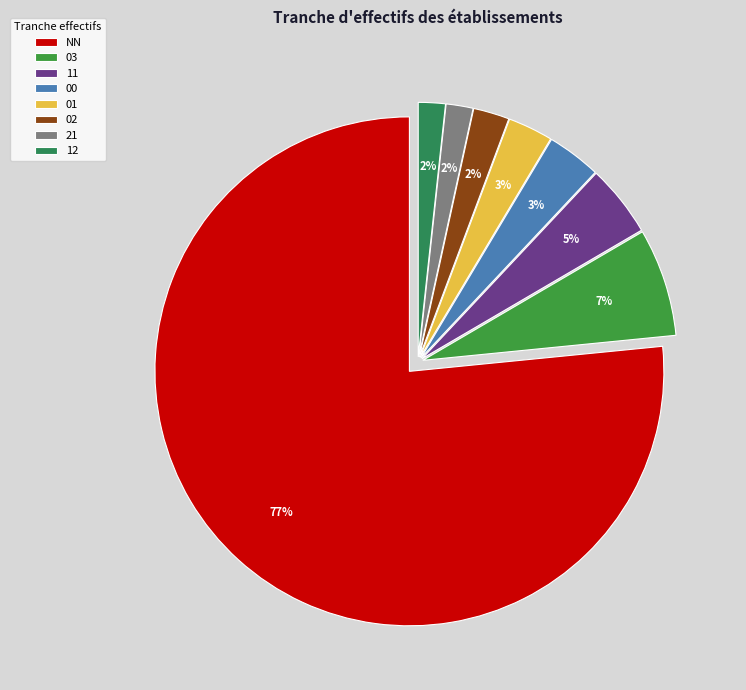

To the nearest percent, what is the combined percentage of 03 and 21?

9%